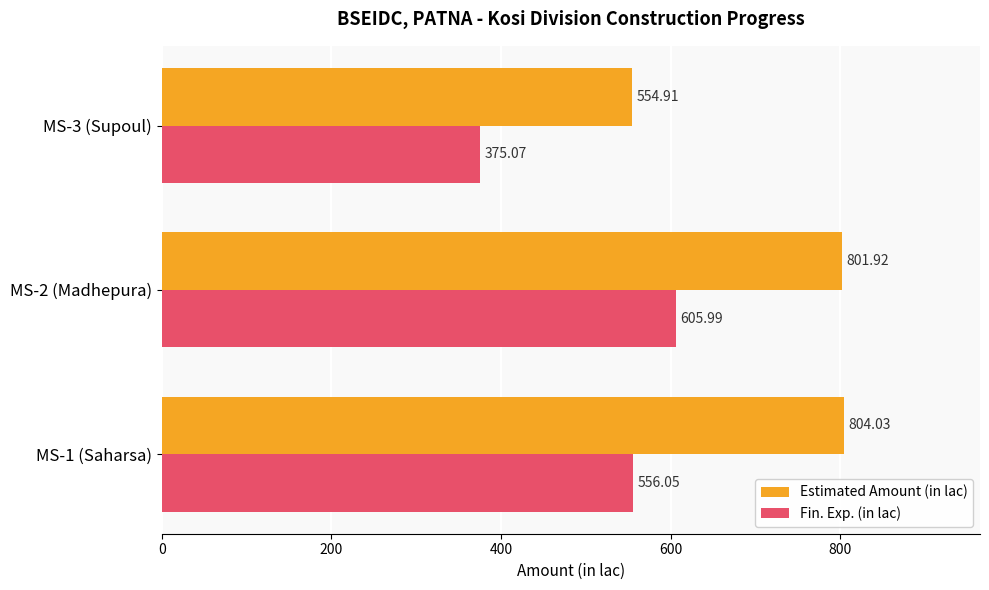

What is the difference between the maximum and minimum values in the Estimated Amount (in lac) series?

249.1